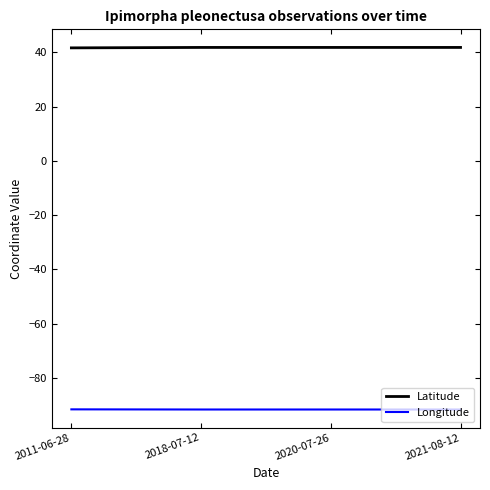

Is the value of Longitude at 2018-07-12 greater than the value of Latitude at 2021-08-12?

No